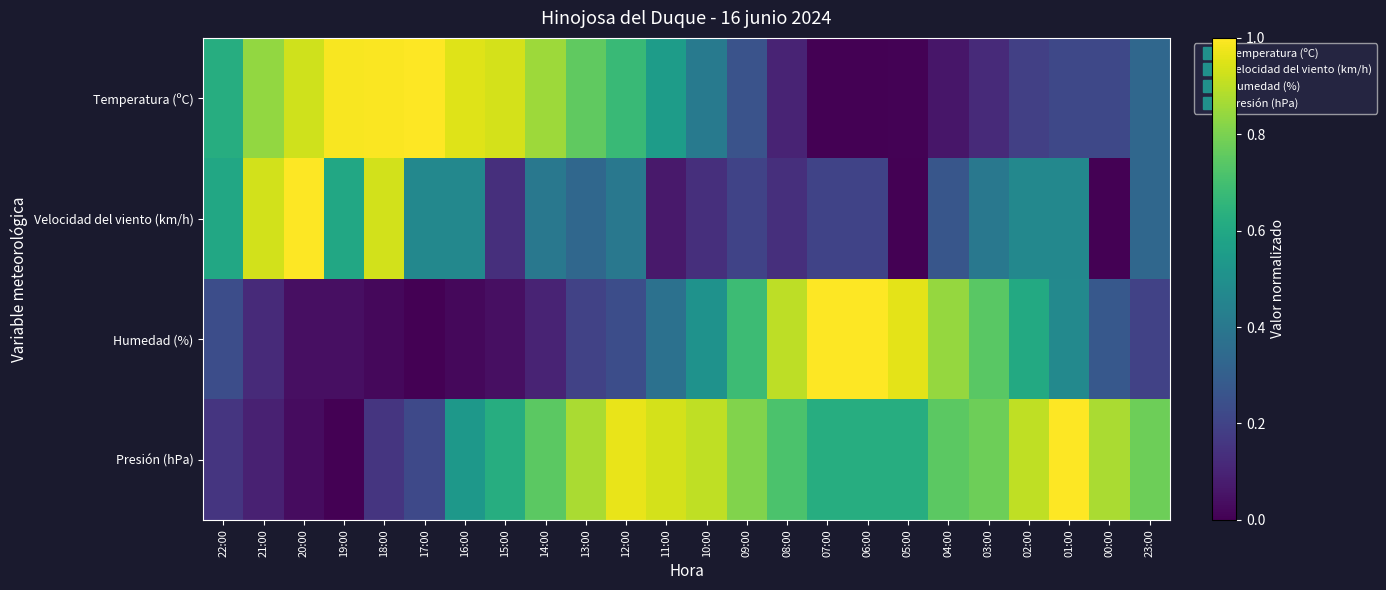

At which category does the chart reach its peak across all series?

17:00